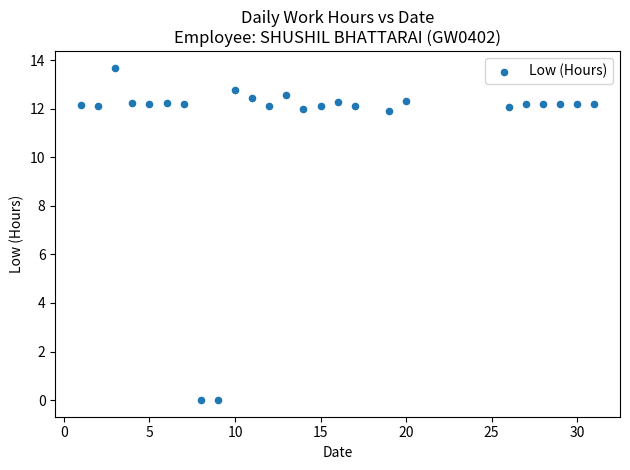

What is the range of Y values (max minus min)?

13.7